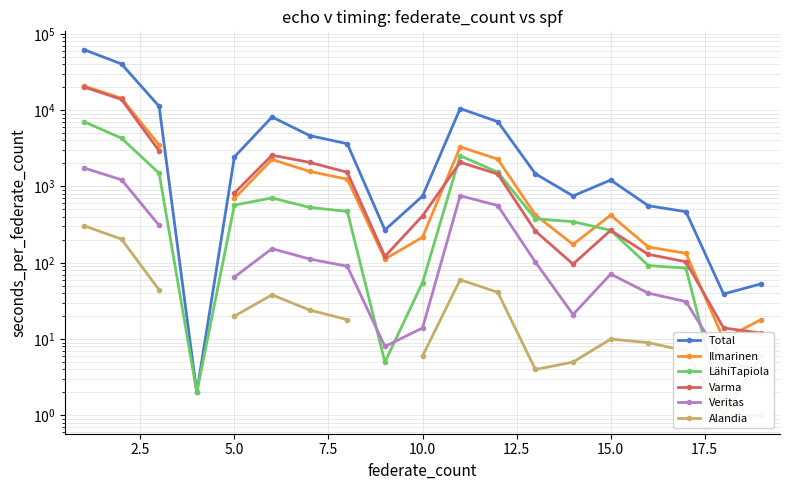

How many lines are shown in the chart?

6